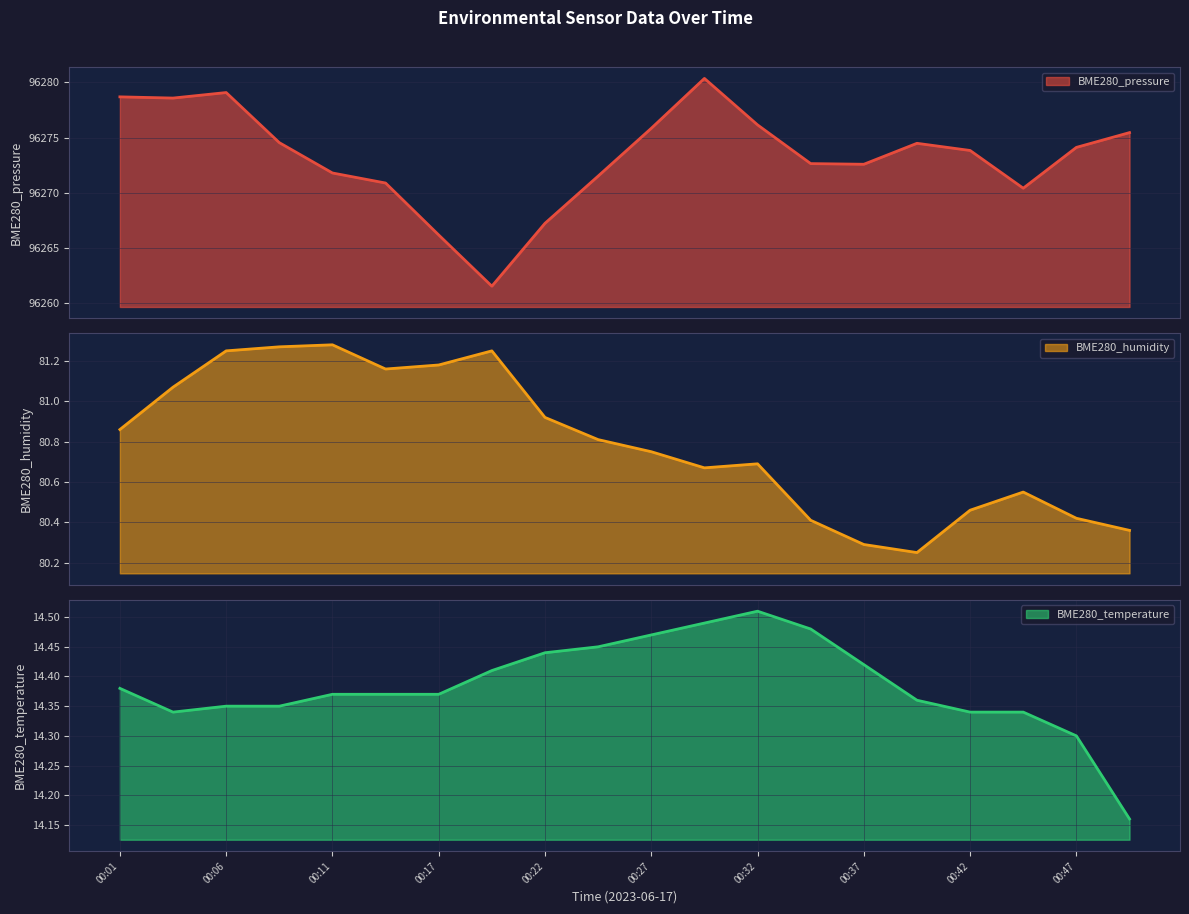

What is the difference between the maximum and second lowest values in the BME280_pressure series?

14.2